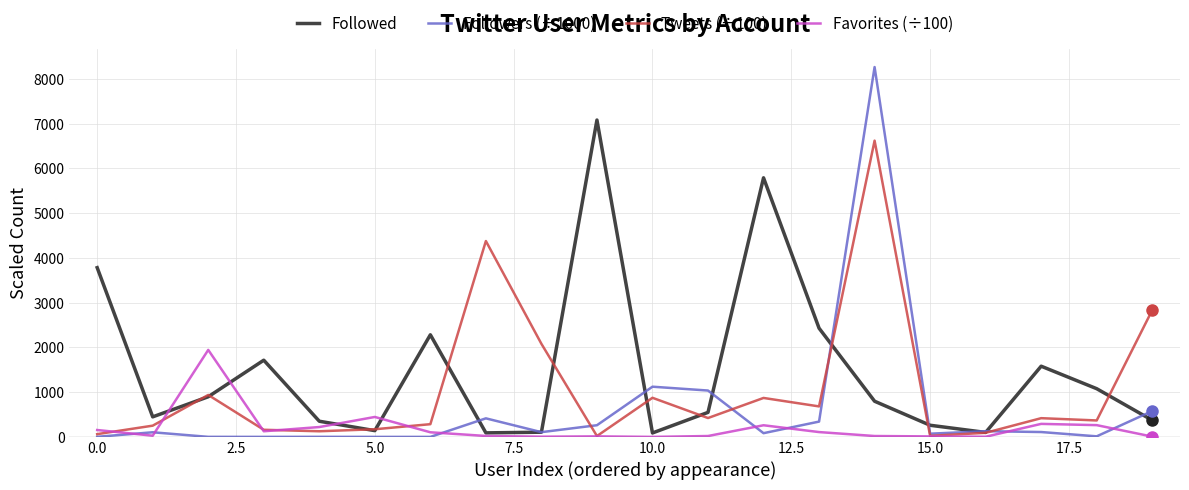

What is the difference between the maximum and minimum values in the Followers (÷1000) series?

8264.8